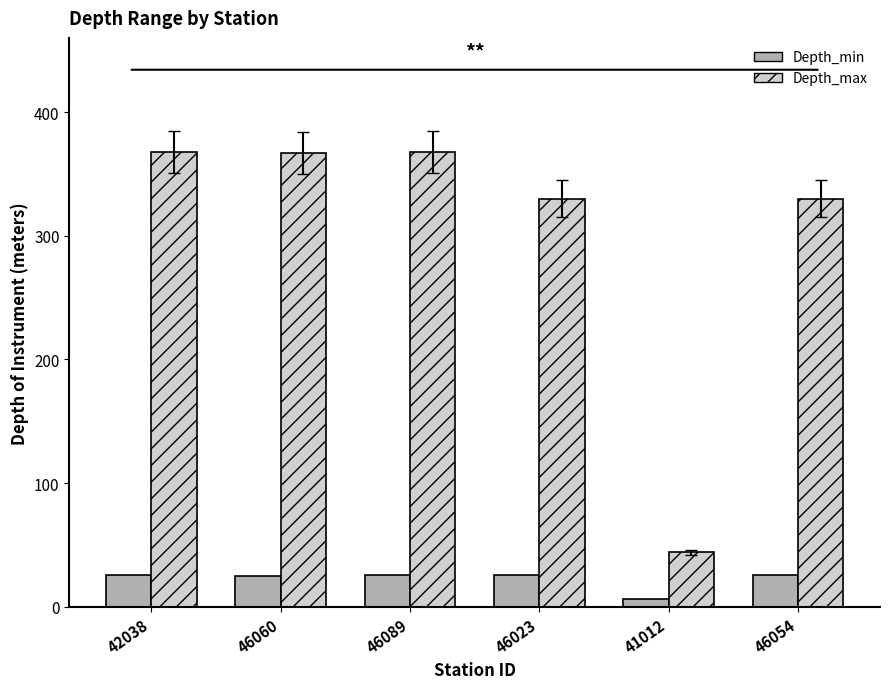

What is the smallest value displayed?

6